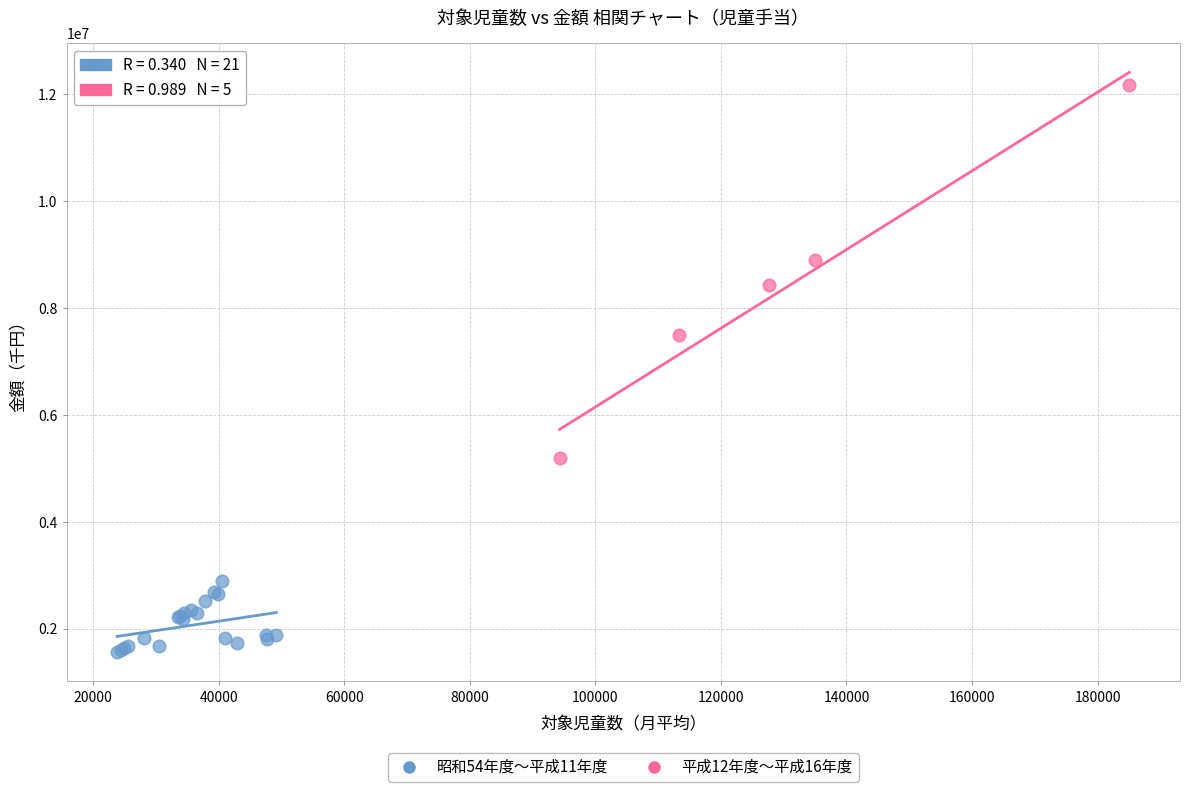

Which series has the largest Y range (max minus min)?

平成12年度～平成16年度